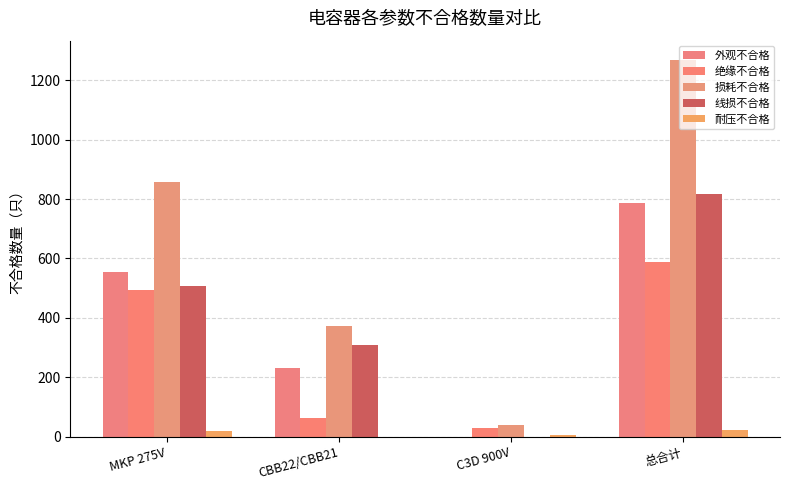

How many groups of bars are there?

4